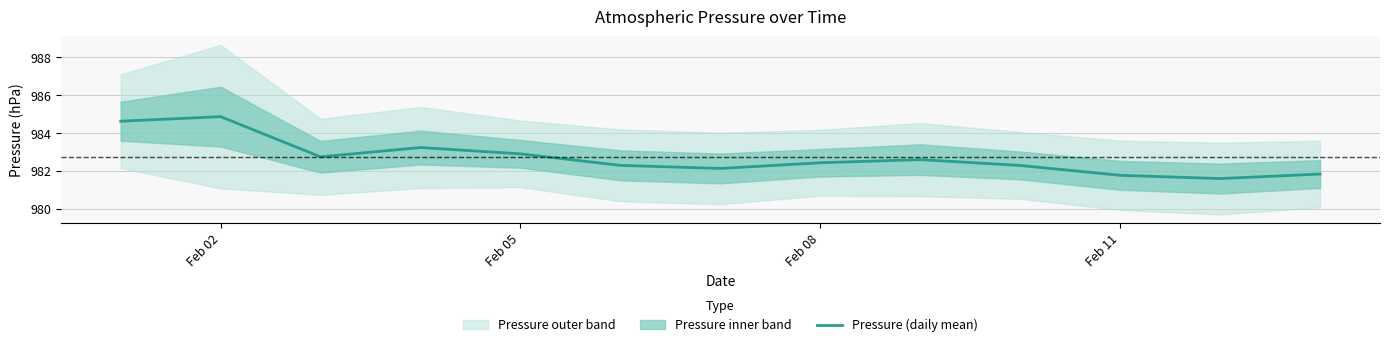

Is this an area chart (filled region under the line)?

No